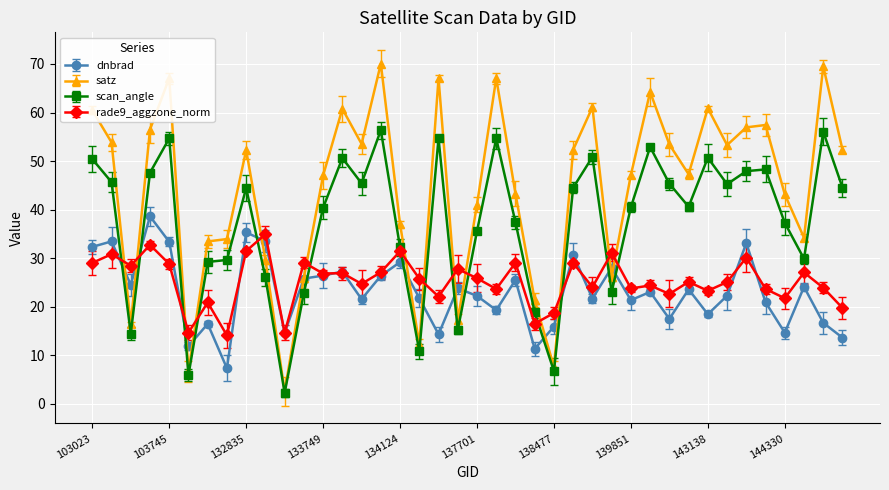

Rank the series by their maximum value, from highest to lowest.

satz, scan_angle, dnbrad, rade9_aggzone_norm